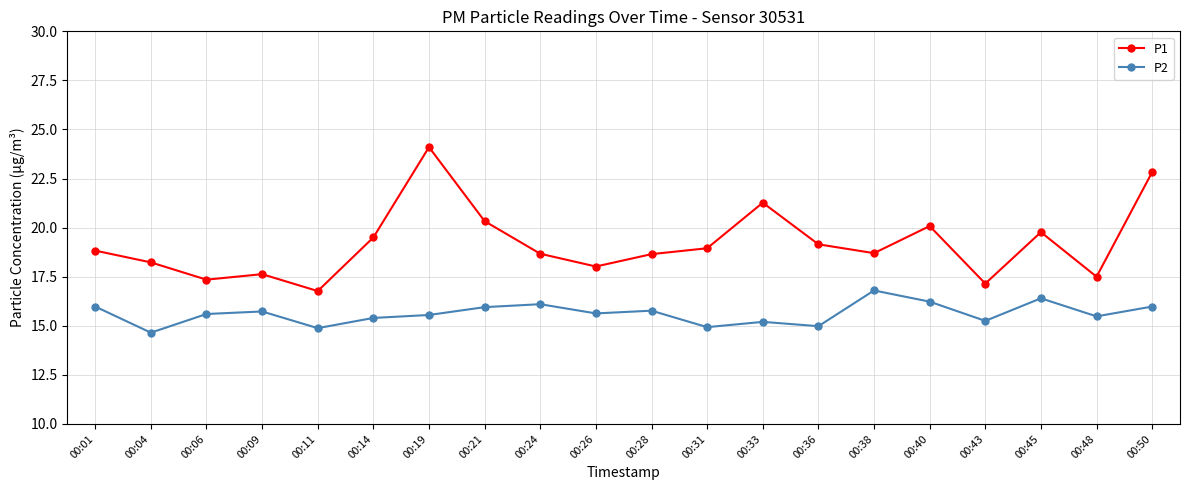

Rank the series by their average value, from lowest to highest.

P2, P1